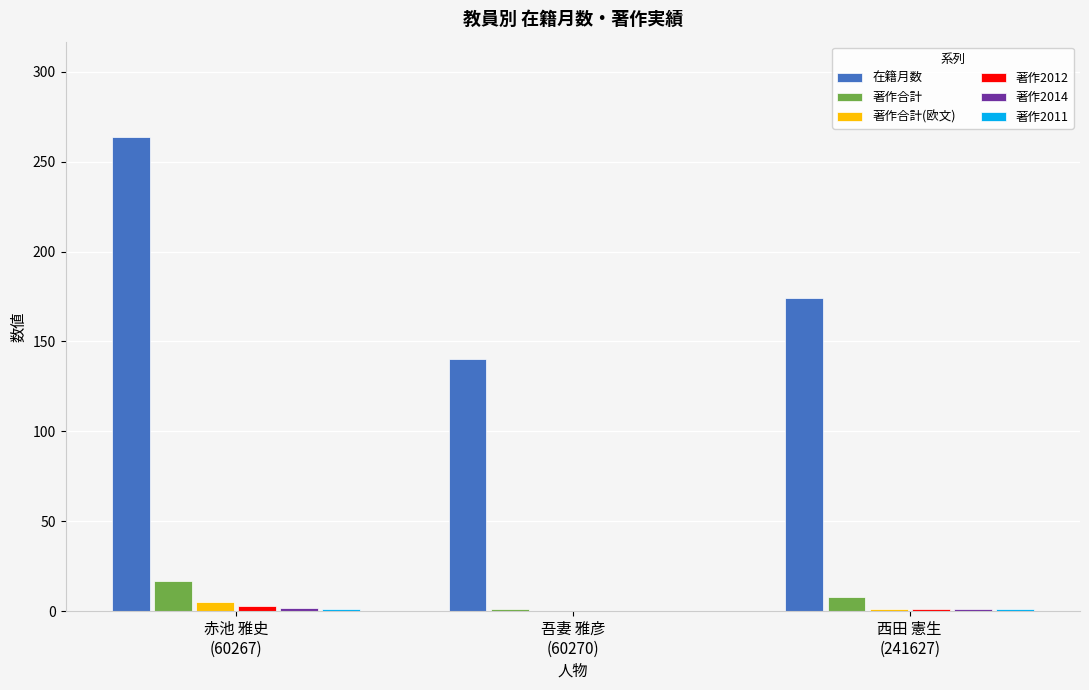

Which series has the largest total across all categories?

在籍月数